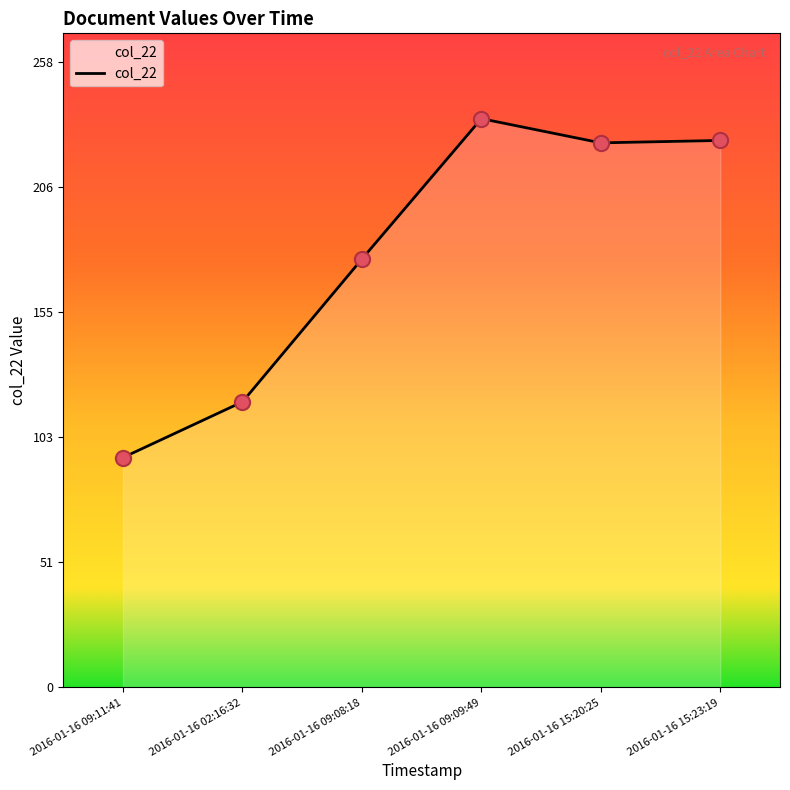

Approximately how many times larger is the value at 2016-01-16 15:23:19 compared to 2016-01-16 15:20:25?

1.0